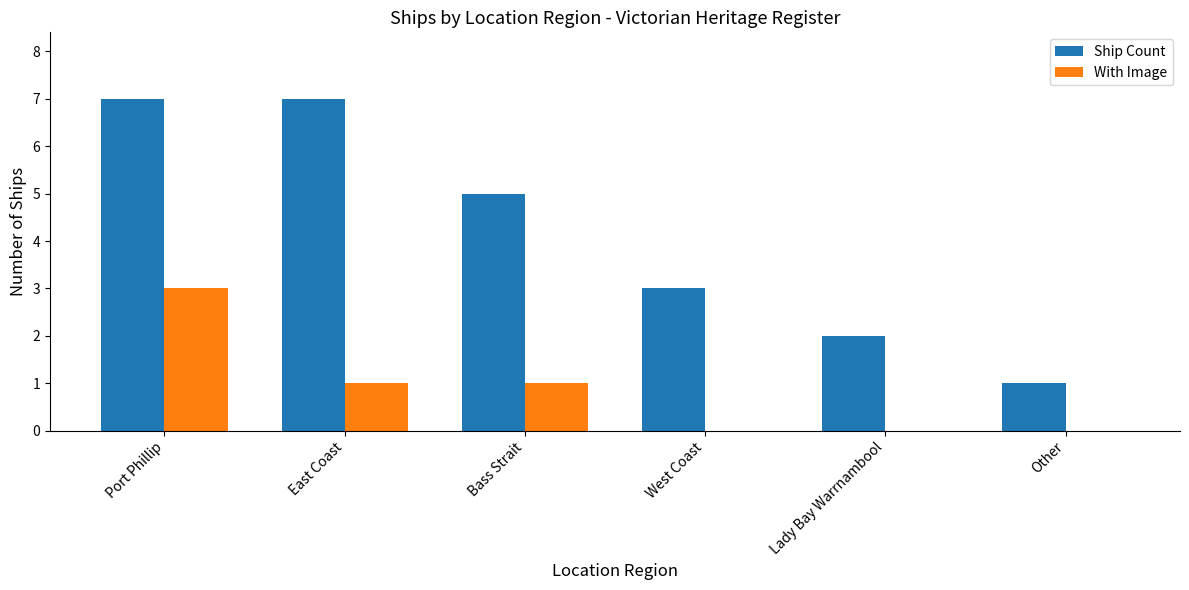

How many series are shown in this chart?

2